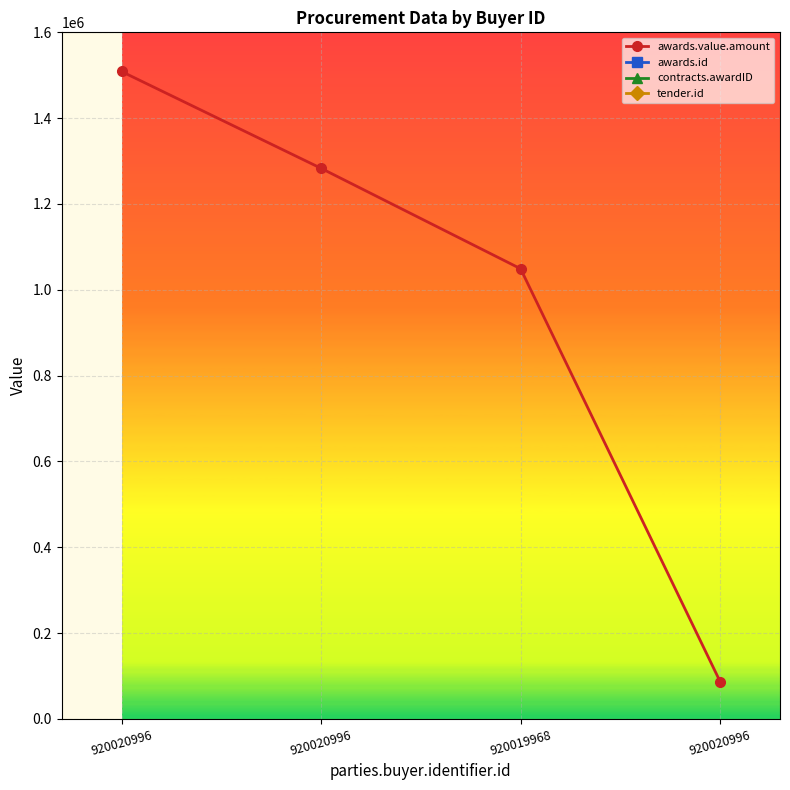

At which category does the chart reach its minimum across all series?

920020996